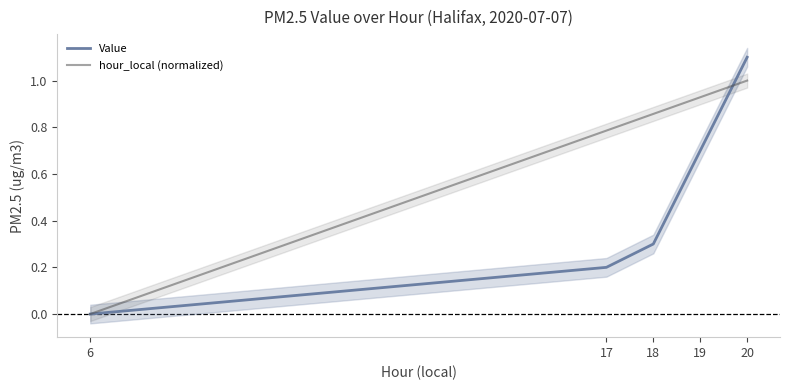

Which series has the widest spread of values?

Value